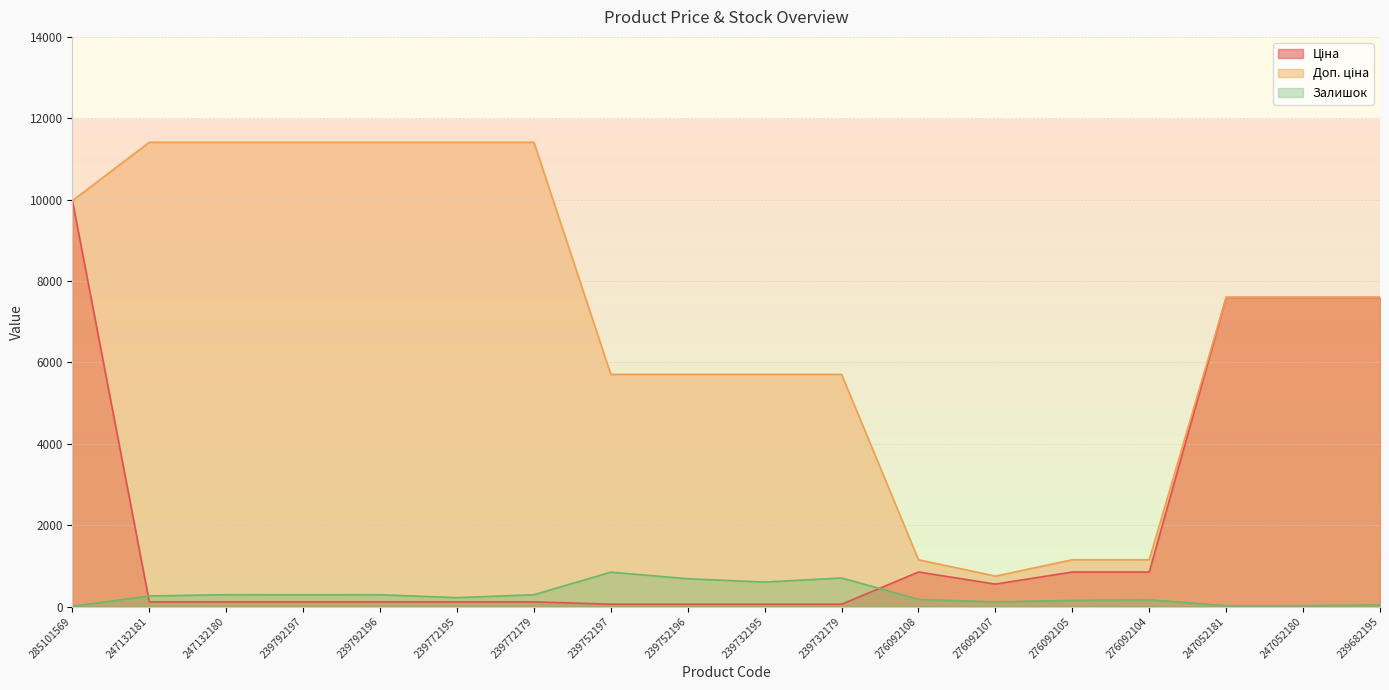

What is the average value of the Залишок series?

286.9